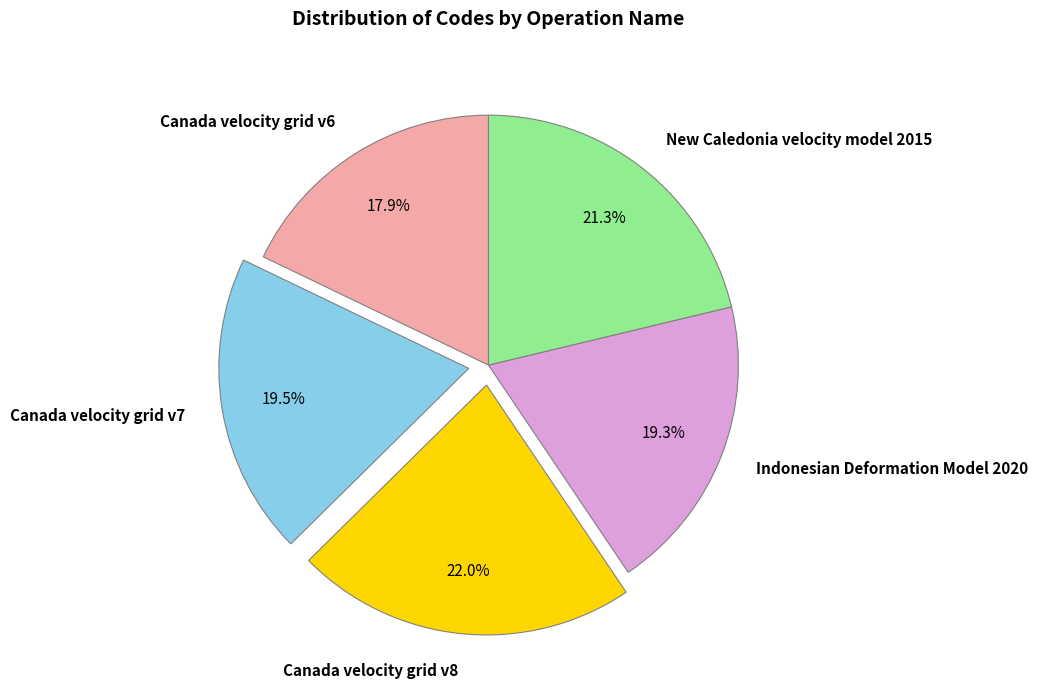

How much of the chart is everything except Canada velocity grid v7?

80.5%